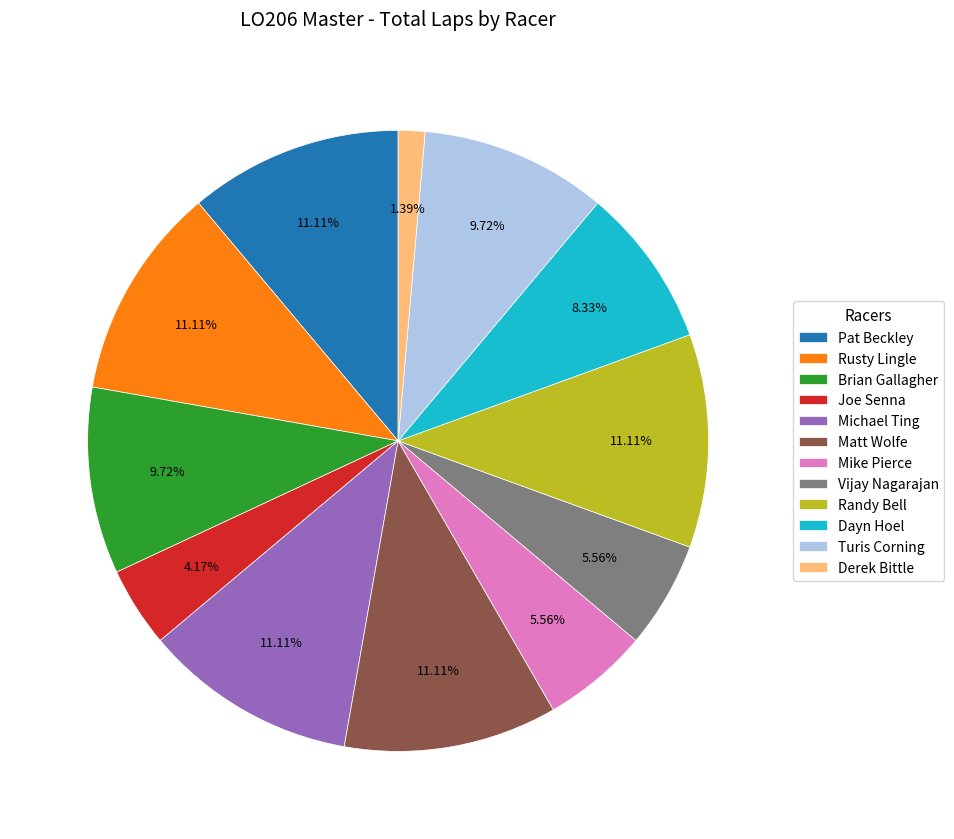

Does Joe Senna represent more than half of the total?

No